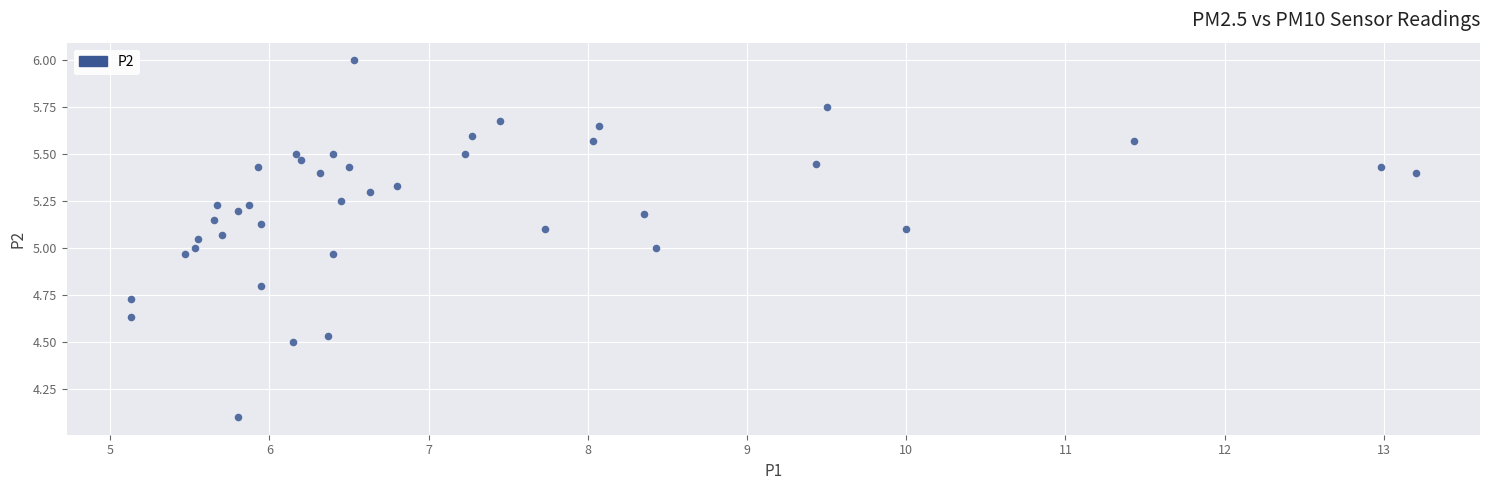

What is the range of Y values (max minus min)?

1.9